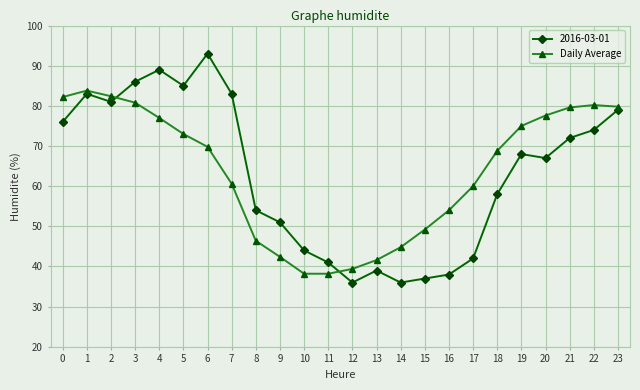

List the series in order of their peak value, lowest first.

Daily Average, 2016-03-01